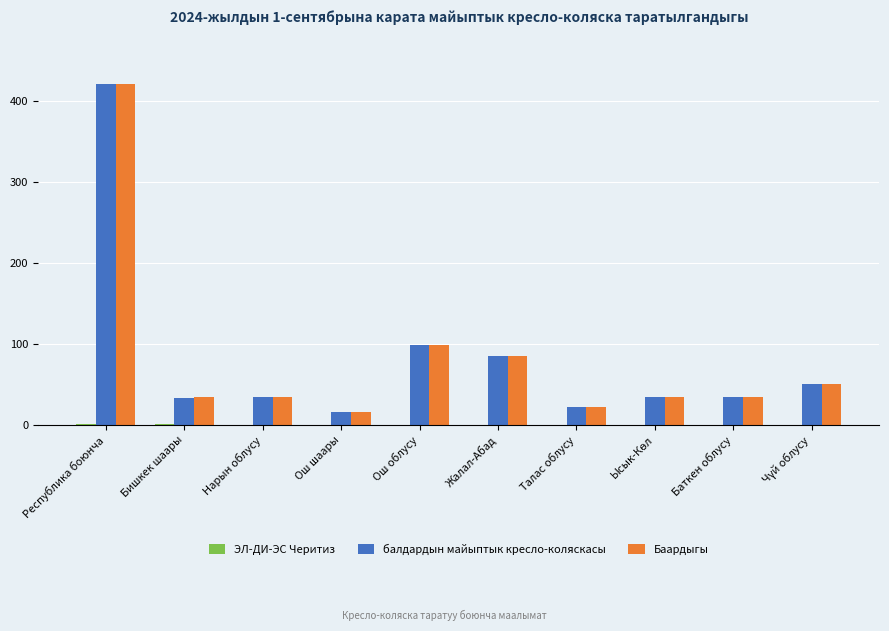

What is the greatest value displayed?

421